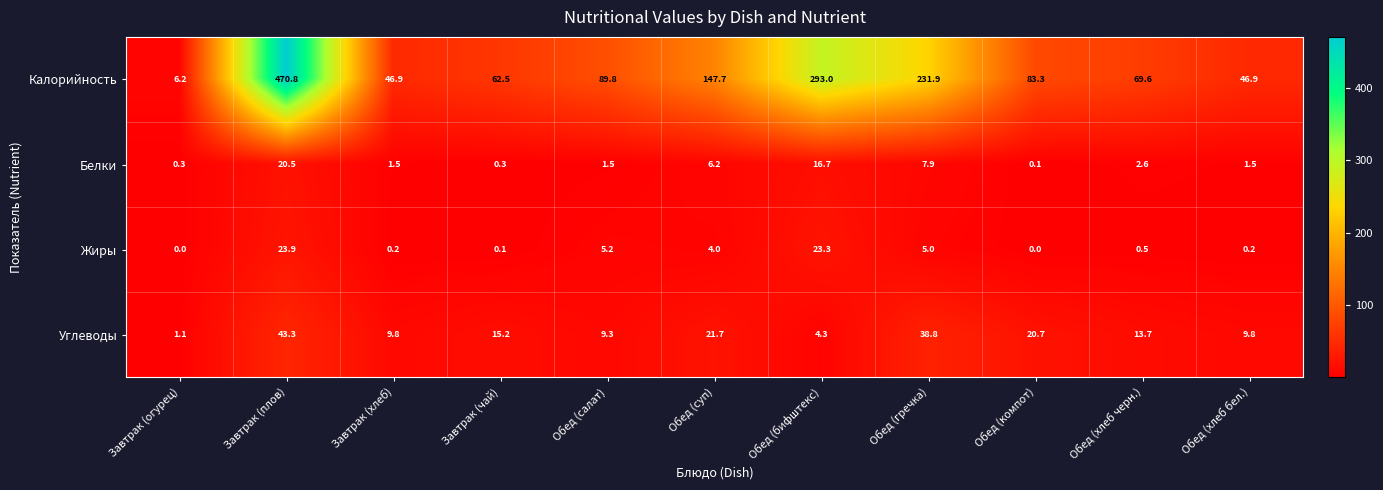

Which label corresponds to the largest value in the chart?

Завтрак (плов)